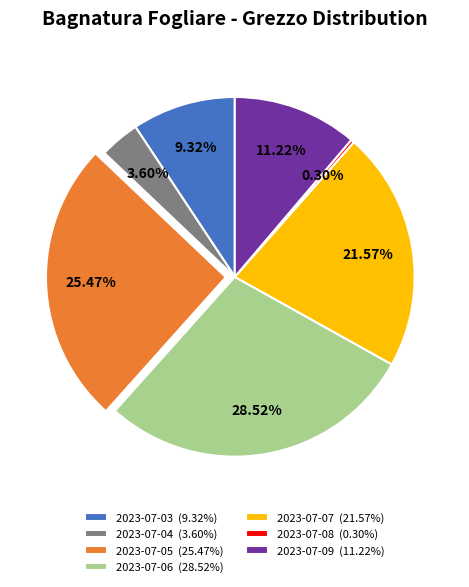

What is the ratio of the value at 2023-07-03 to the value at 2023-07-08?

30.8